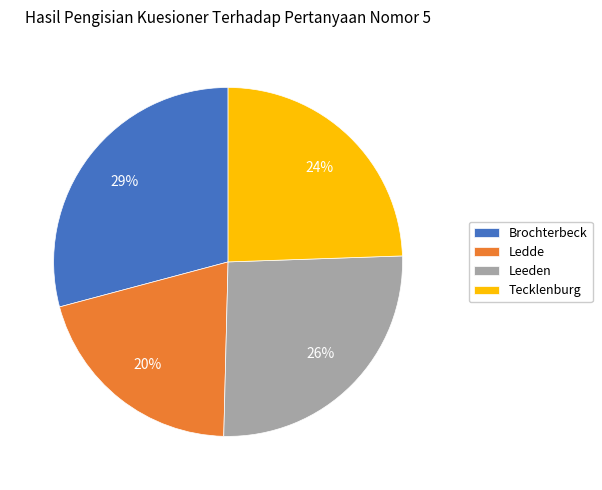

To the nearest percent, what is the combined percentage of Brochterbeck and Tecklenburg?

54%